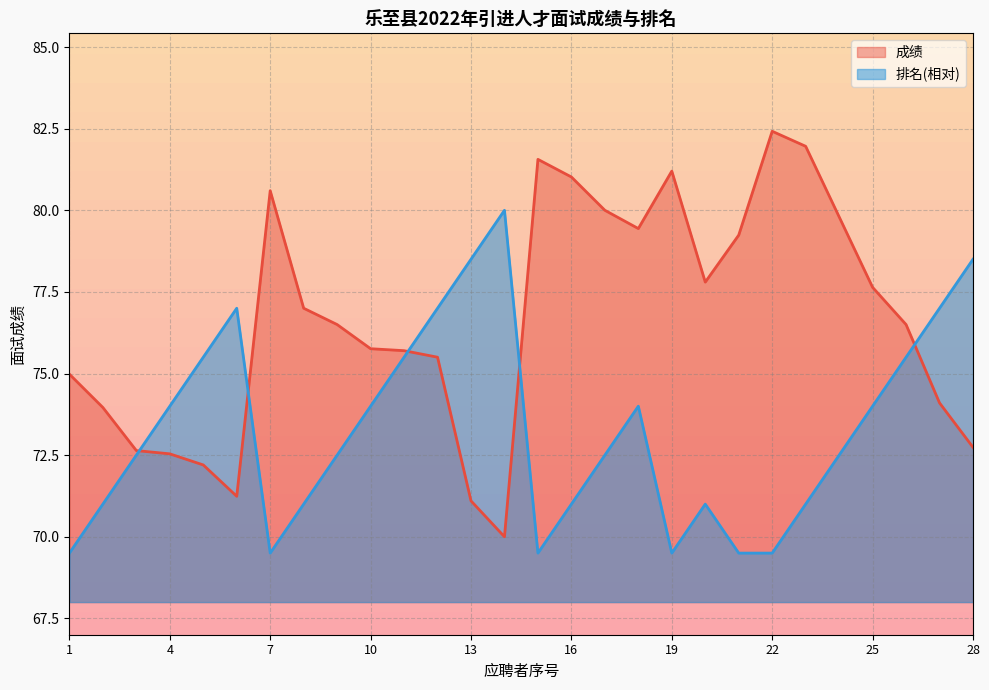

What is the value of the 排名 point at the 15th from the left?

69.5